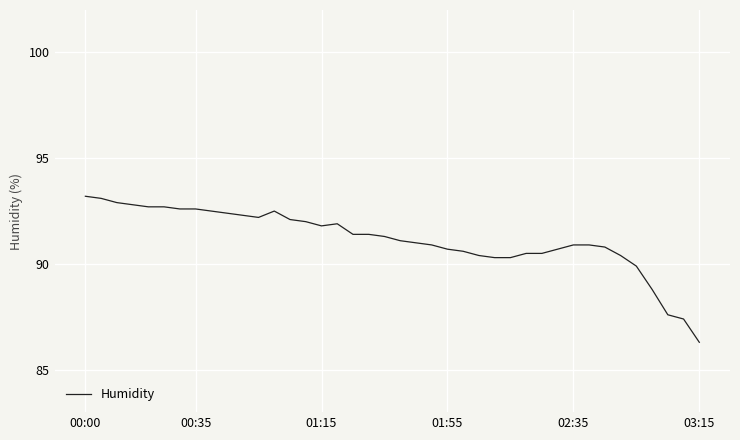

What is the greatest value displayed?

93.2